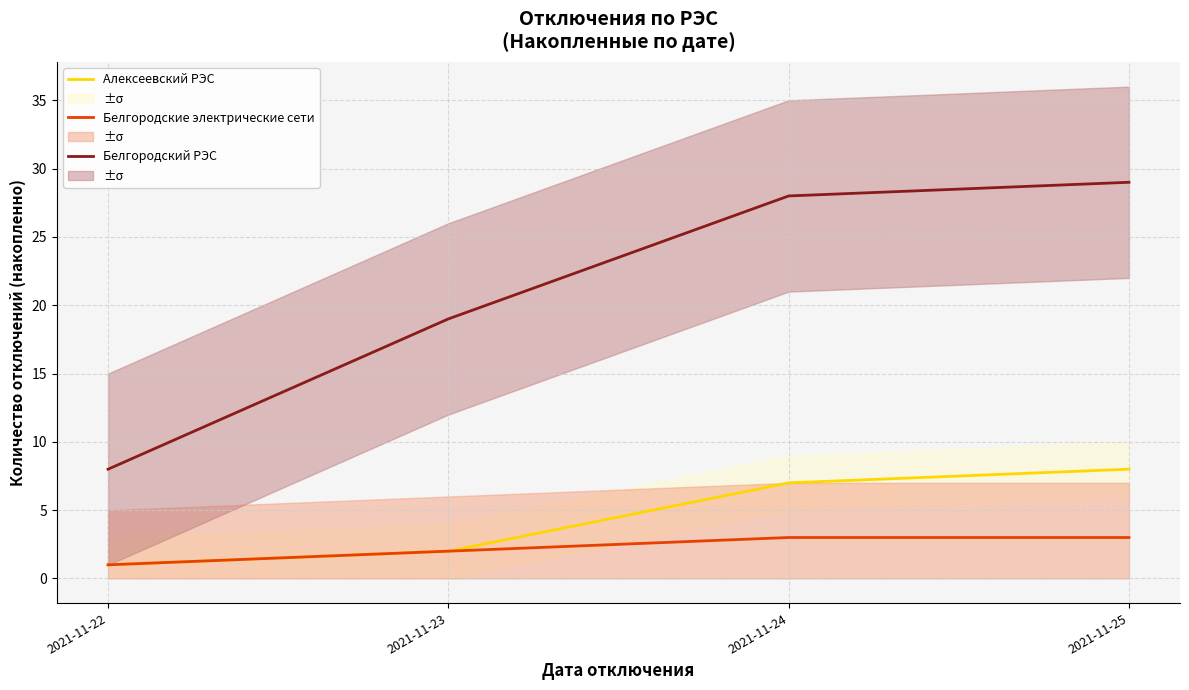

What is the difference between the highest and lowest values at 2021-11-25?

26